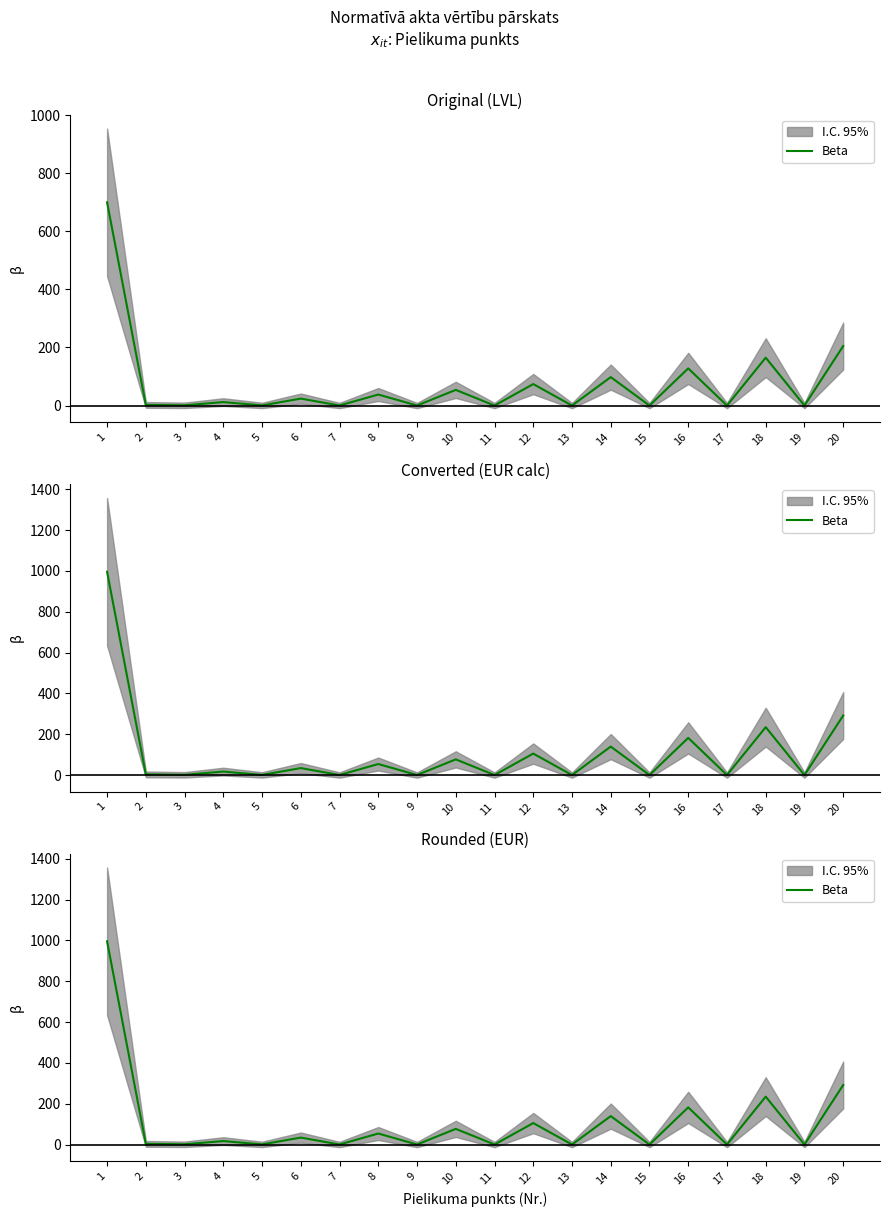

Rank the categories by value from lowest to highest.

19, 17, 15, 13, 11, 9, 7, 5, 3, 2, 4, 6, 8, 10, 12, 14, 16, 18, 20, 1